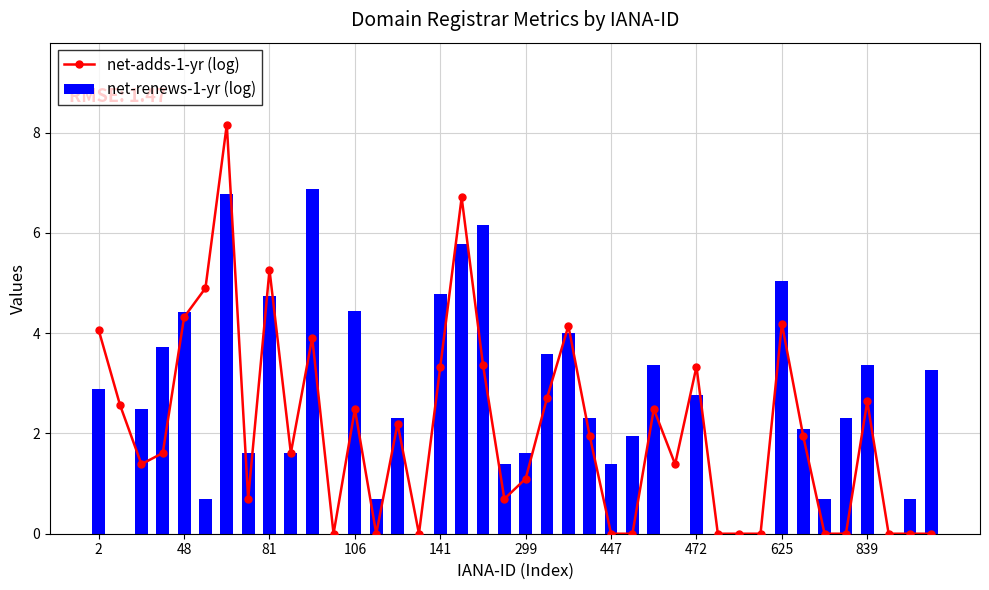

Count the number of data series in this chart.

2